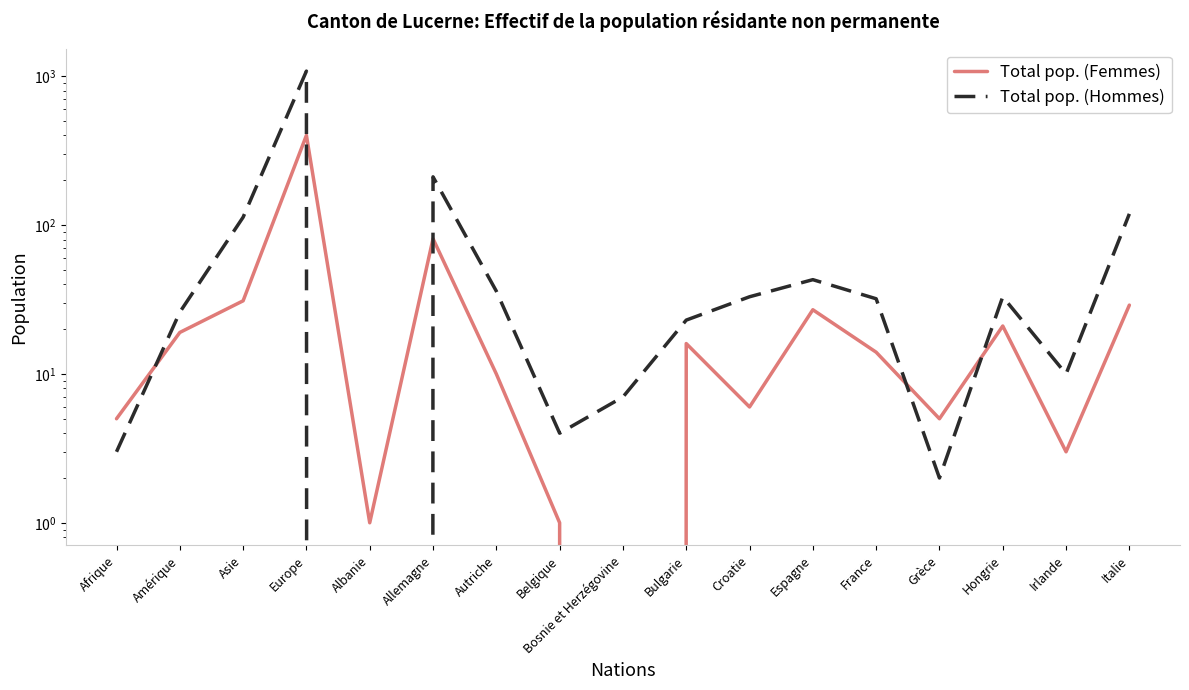

What is the highest value of the Total pop. (Femmes) series?

401